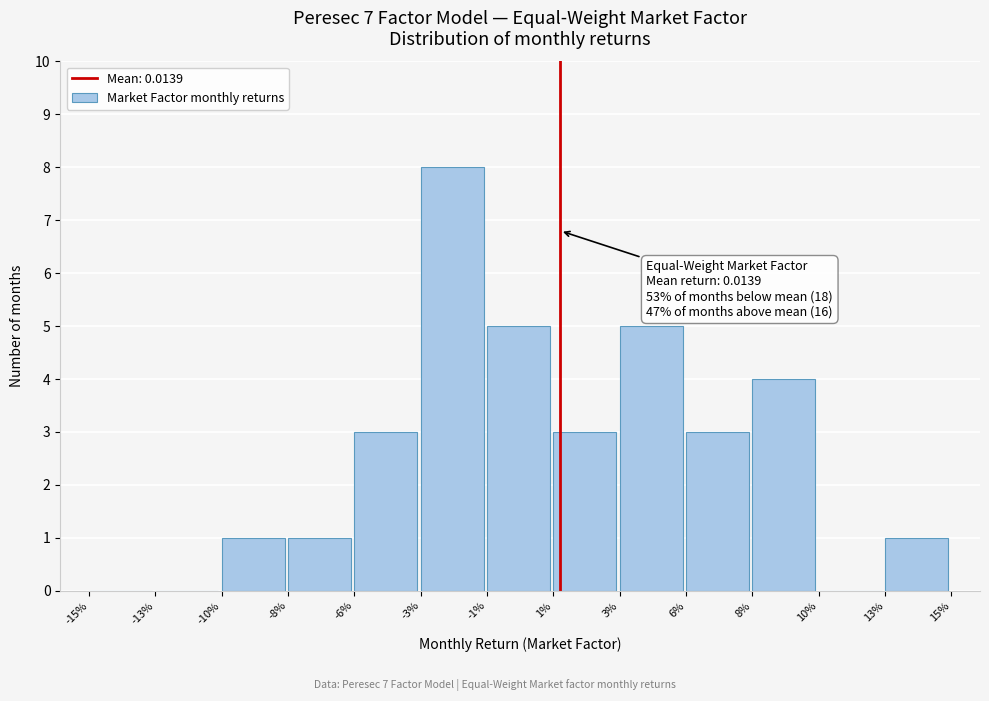

Reading left to right, list all the values displayed in this chart.

-15%=0	-13%=0	-10%=1	-8%=1	-6%=3	-3%=8	-1%=5	1%=3	3%=5	6%=3	8%=4	10%=0	13%=1